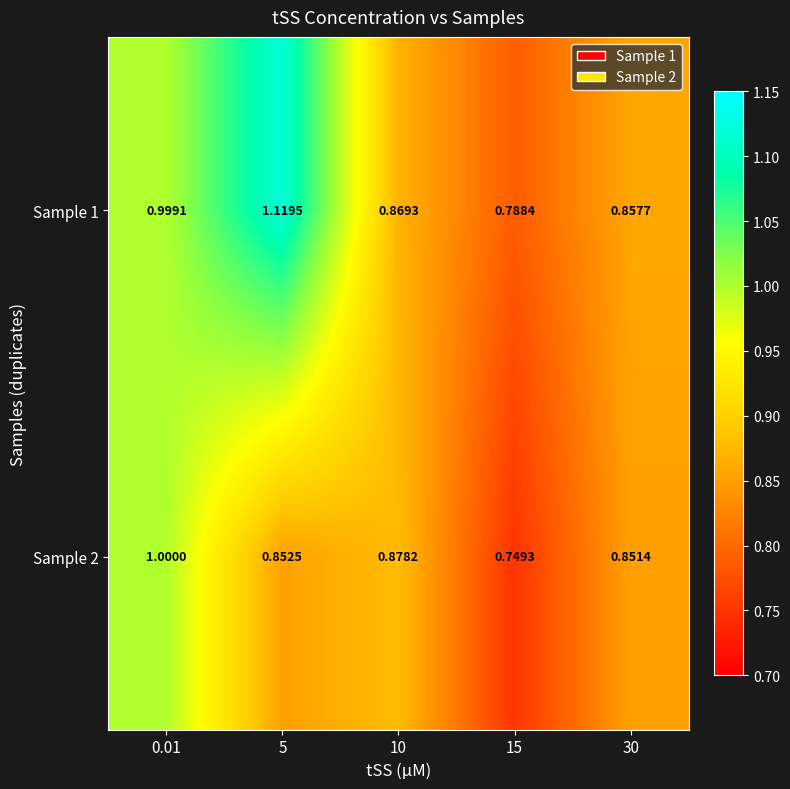

What is the total value across all series at 15?

1.5